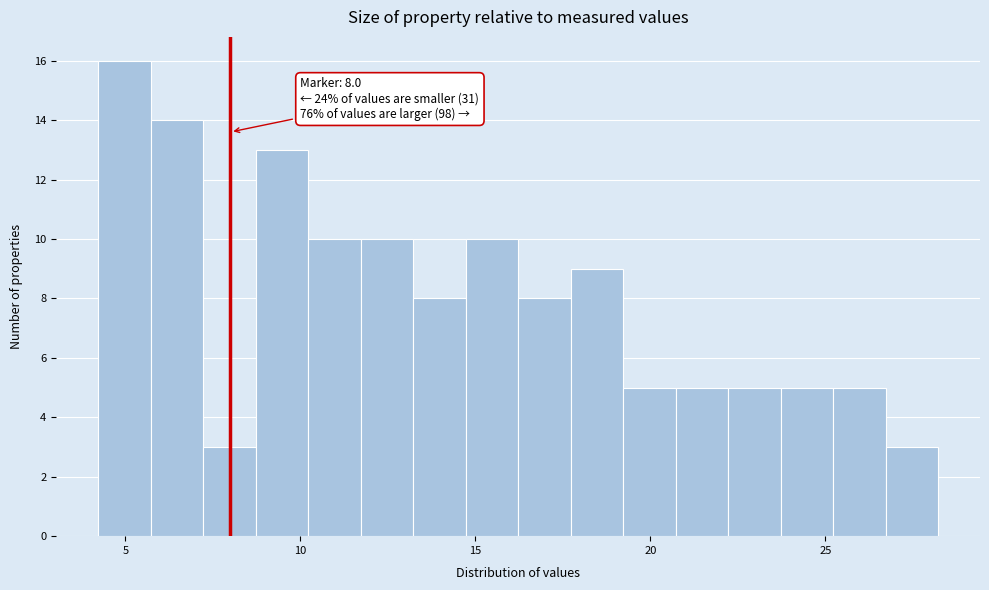

Read against the x-axis, roughly where is the centre of the tallest bar?

5.0